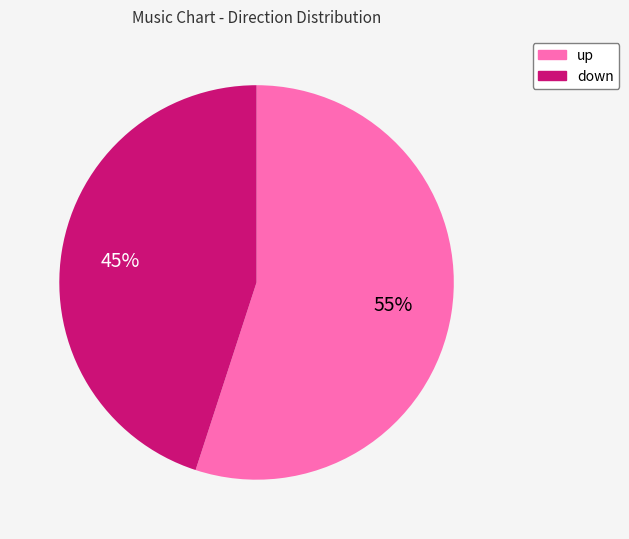

To the nearest percent, what percentage of the pie is up?

55%